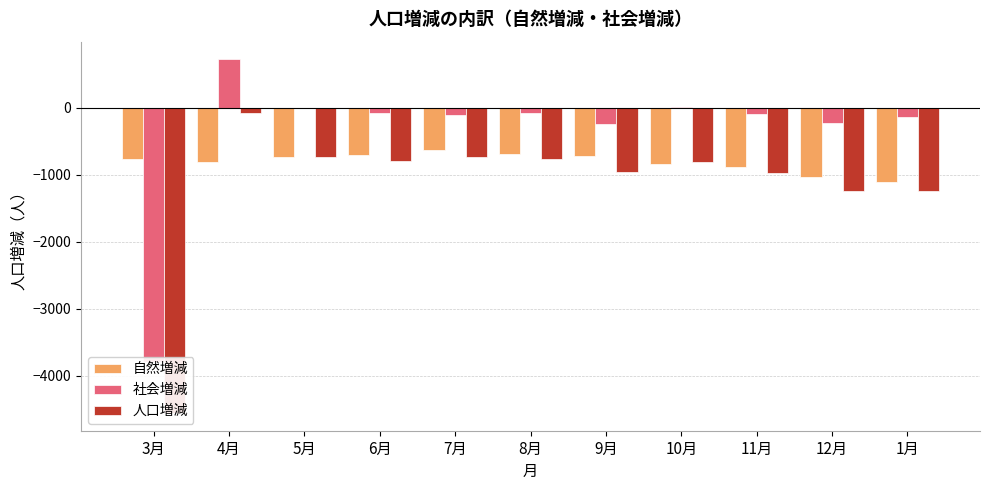

Rank the series by their maximum value, from highest to lowest.

社会増減, 人口増減, 自然増減